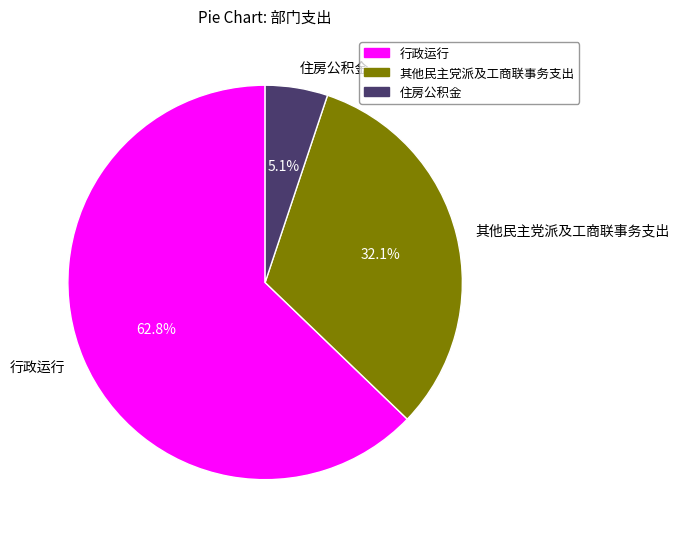

What percentage is NOT represented by 行政运行?

37.2%